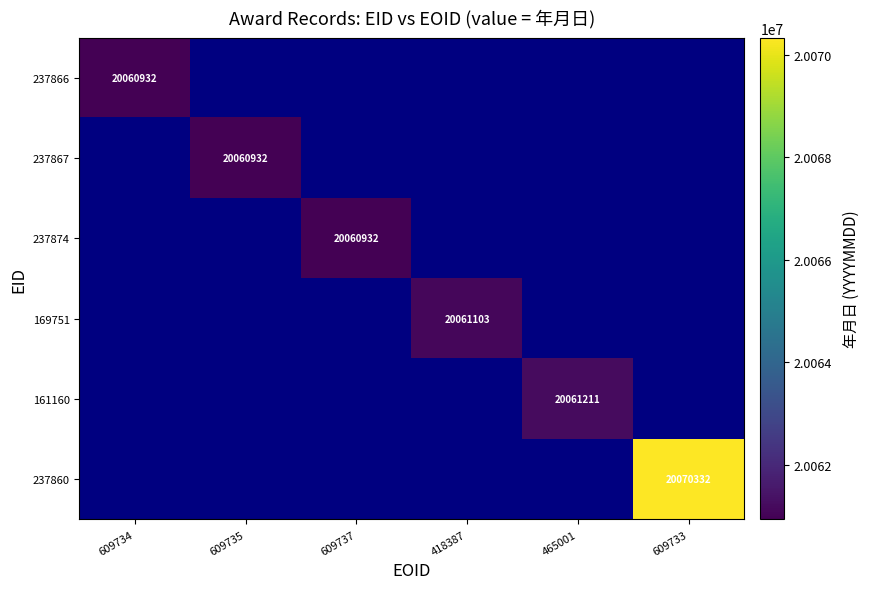

Between 609734 and 418387, which is larger?

418387